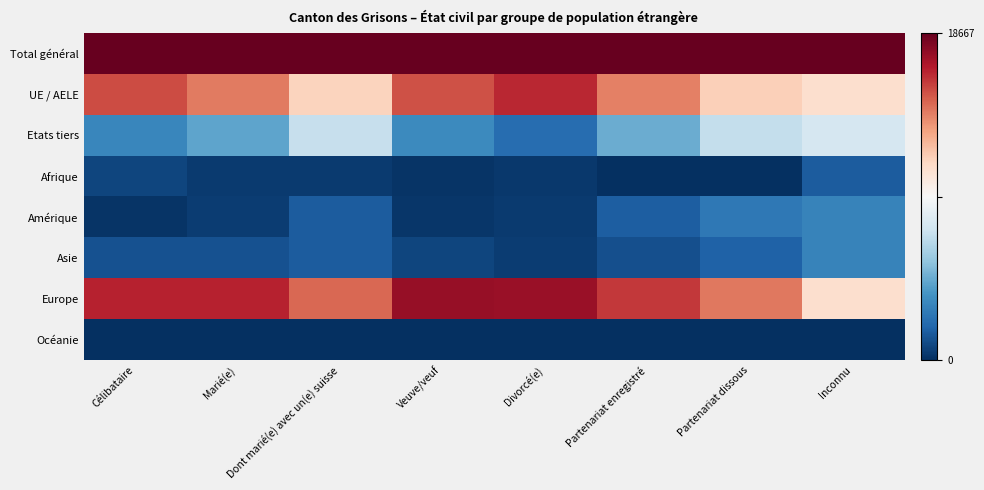

Reading right to left, extract all data points from this chart.

Total général: Inconnu=1.0	Partenariat dissous=1.0	Partenariat enregistré=1.0	Divorcé(e)=1.0	Veuve/veuf=1.0	Dont marié(e) avec un(e) suisse=1.0	Marié(e)=1.0	Célibataire=1.0
UE / AELE: Inconnu=0.6	Partenariat dissous=0.6	Partenariat enregistré=0.8	Divorcé(e)=0.9	Veuve/veuf=0.8	Dont marié(e) avec un(e) suisse=0.6	Marié(e)=0.8	Célibataire=0.8
Etats tiers: Inconnu=0.4	Partenariat dissous=0.4	Partenariat enregistré=0.2	Divorcé(e)=0.1	Veuve/veuf=0.2	Dont marié(e) avec un(e) suisse=0.4	Marié(e)=0.2	Célibataire=0.2
Afrique: Inconnu=0.1	Partenariat dissous=0.0	Partenariat enregistré=0.0	Divorcé(e)=0.0	Veuve/veuf=0.0	Dont marié(e) avec un(e) suisse=0.0	Marié(e)=0.0	Célibataire=0.0
Amérique: Inconnu=0.2	Partenariat dissous=0.1	Partenariat enregistré=0.1	Divorcé(e)=0.0	Veuve/veuf=0.0	Dont marié(e) avec un(e) suisse=0.1	Marié(e)=0.0	Célibataire=0.0
Asie: Inconnu=0.2	Partenariat dissous=0.1	Partenariat enregistré=0.1	Divorcé(e)=0.0	Veuve/veuf=0.0	Dont marié(e) avec un(e) suisse=0.1	Marié(e)=0.1	Célibataire=0.1
Europe: Inconnu=0.6	Partenariat dissous=0.8	Partenariat enregistré=0.9	Divorcé(e)=0.9	Veuve/veuf=0.9	Dont marié(e) avec un(e) suisse=0.8	Marié(e)=0.9	Célibataire=0.9
Océanie: Inconnu=0.0	Partenariat dissous=0.0	Partenariat enregistré=0.0	Divorcé(e)=0.0	Veuve/veuf=0.0	Dont marié(e) avec un(e) suisse=0.0	Marié(e)=0.0	Célibataire=0.0